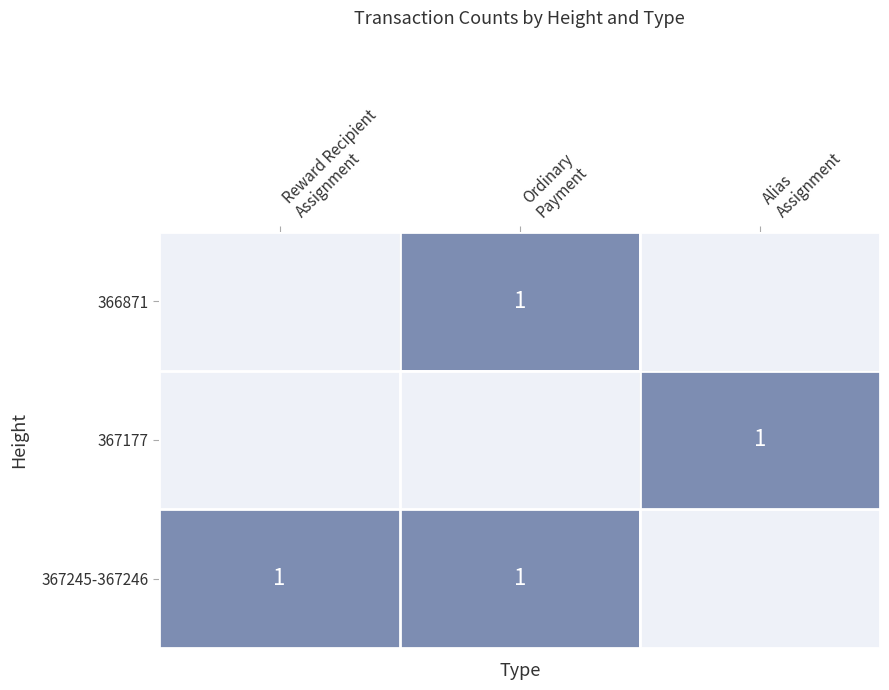

At which label is 366871 closest to 0?

Reward Recipient Assignment